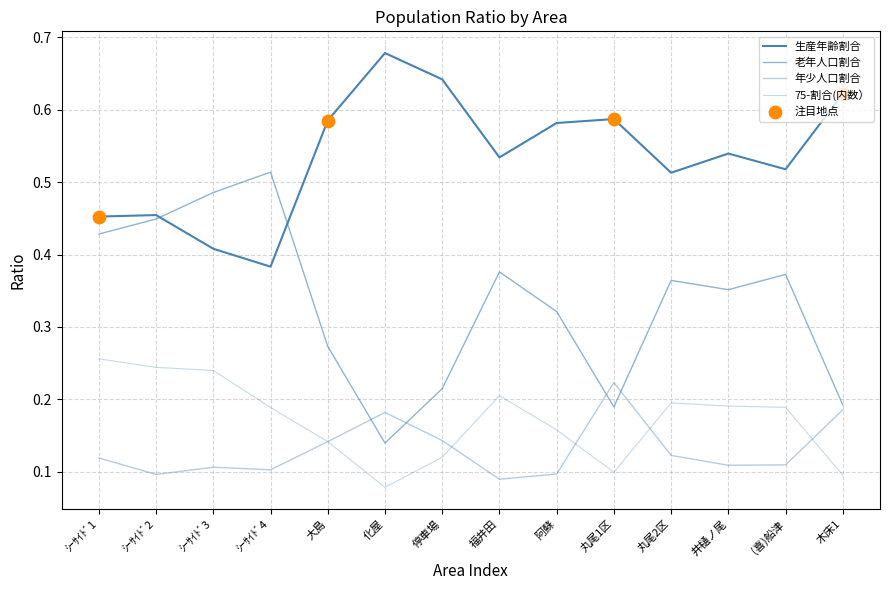

Does the chart have visible grid lines?

Yes